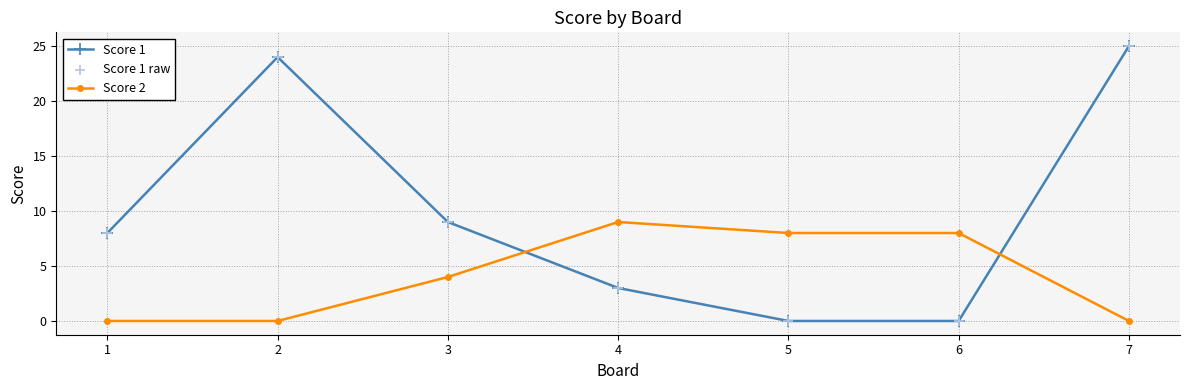

At how many categories does at least one series exceed 12?

2